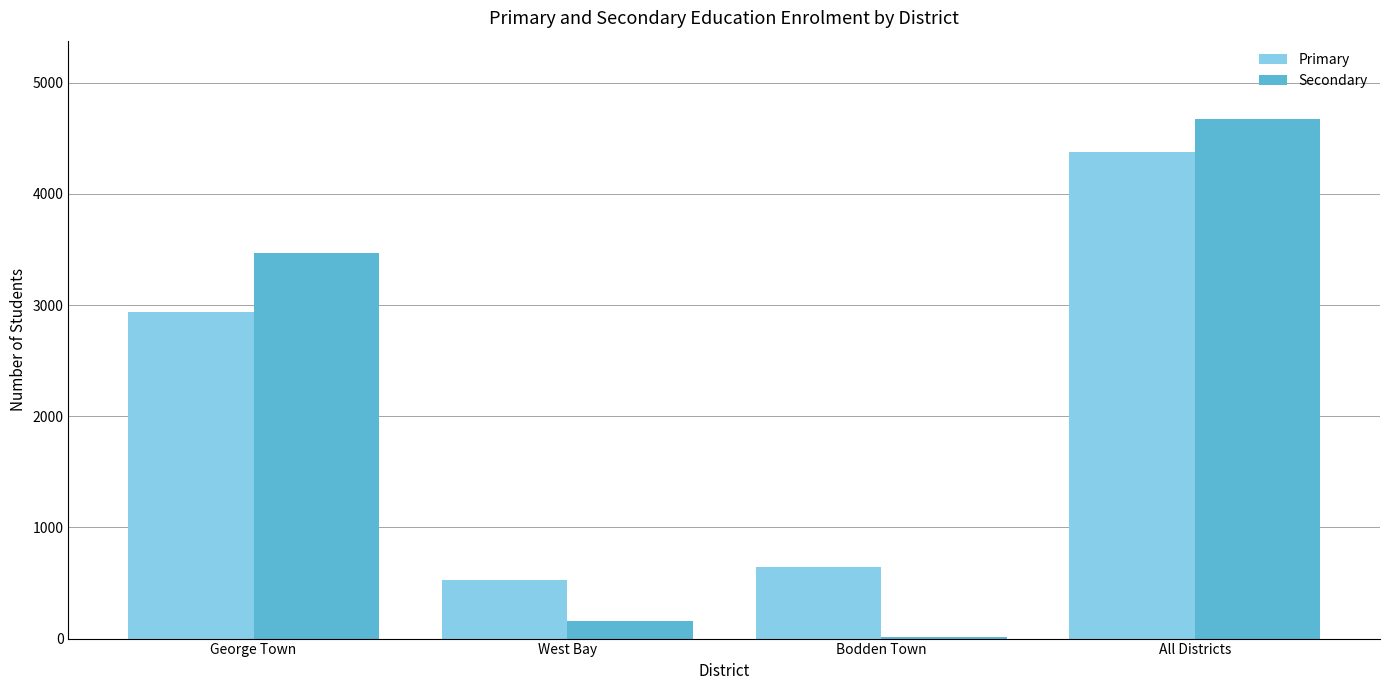

Is the value of Primary at George Town greater than the value of Secondary at Bodden Town?

Yes